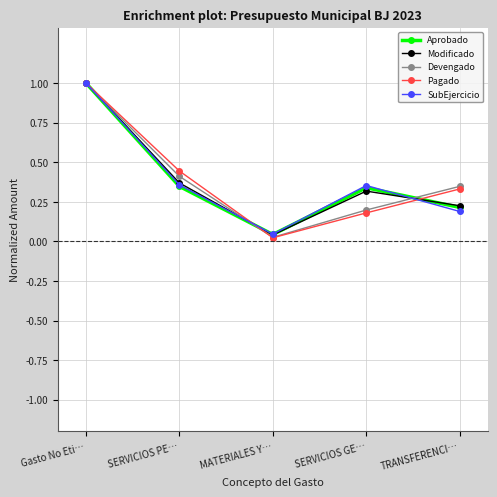

What position from the left is SERVICIOS GE…?

4